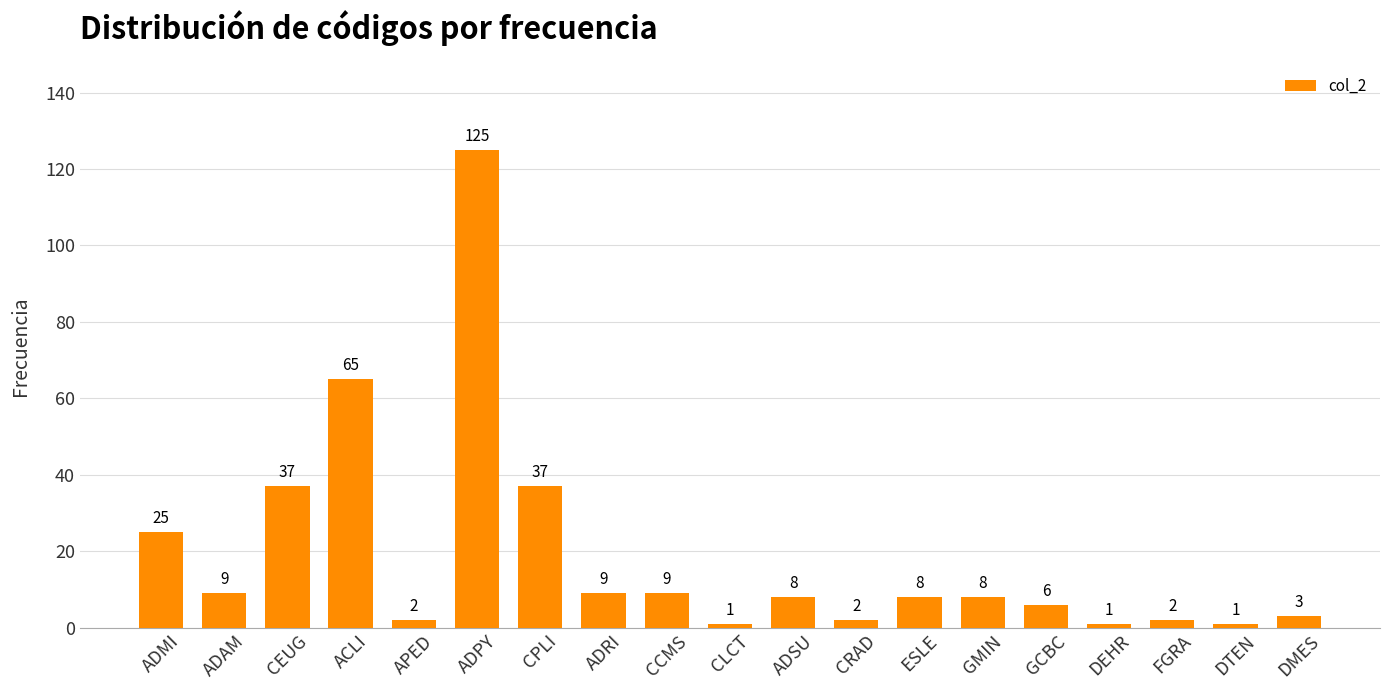

What is the value of the 18th bar from the left?

1